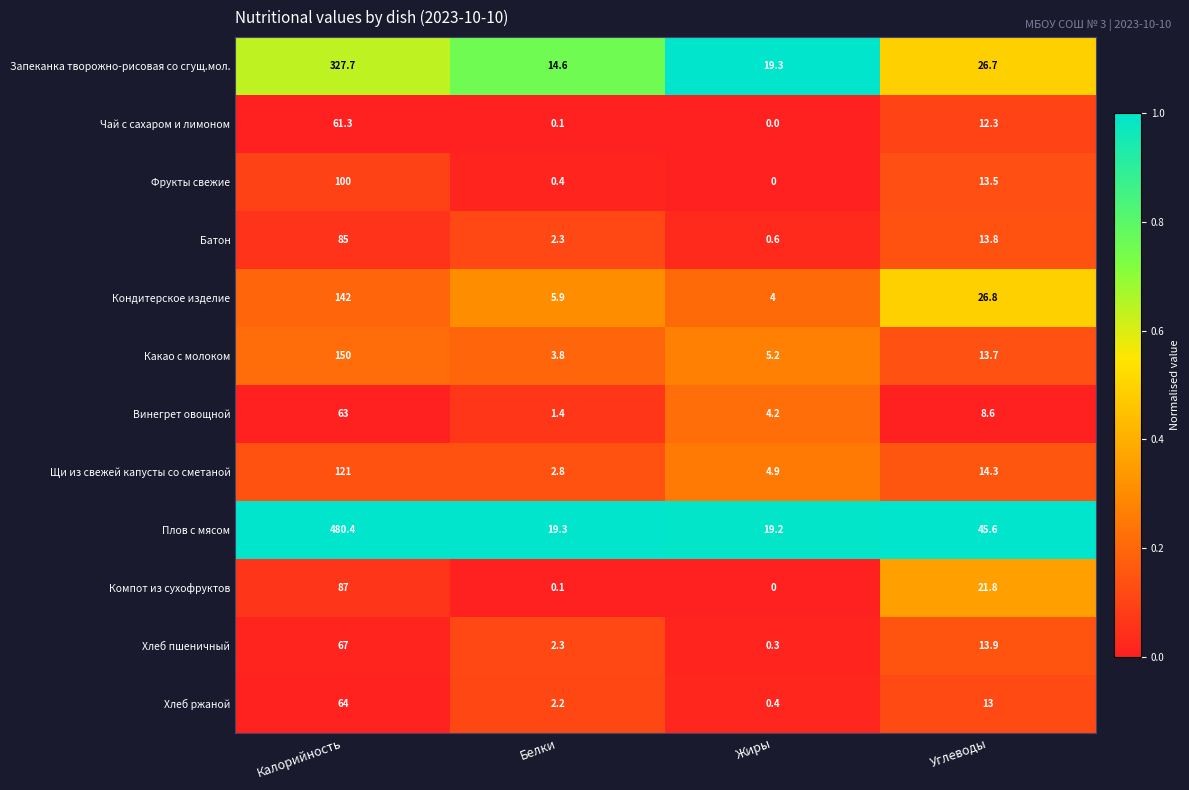

What is the total value across all series at Жиры?

58.1